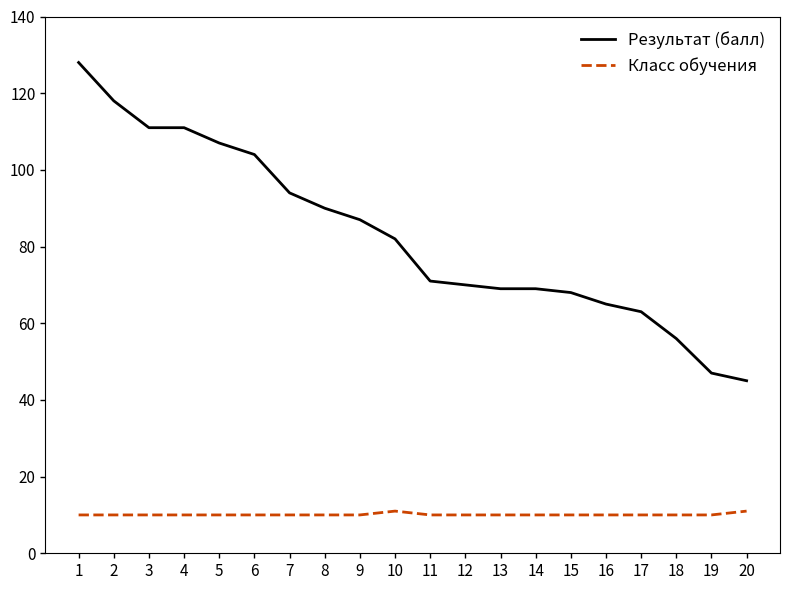

Reading left to right, transcribe all the data shown in this chart.

Результат (балл): 1=128	2=118	3=111	4=111	5=107	6=104	7=94	8=90	9=87	10=82	11=71	12=70	13=69	14=69	15=68	16=65	17=63	18=56	19=47	20=45
Класс обучения: 1=10	2=10	3=10	4=10	5=10	6=10	7=10	8=10	9=10	10=11	11=10	12=10	13=10	14=10	15=10	16=10	17=10	18=10	19=10	20=11